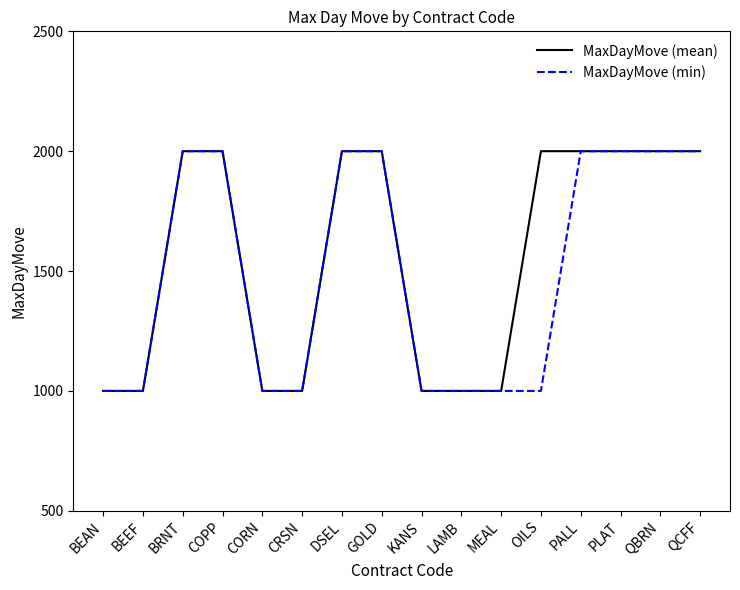

What is the lowest value of the MaxDayMove (mean) series?

1000